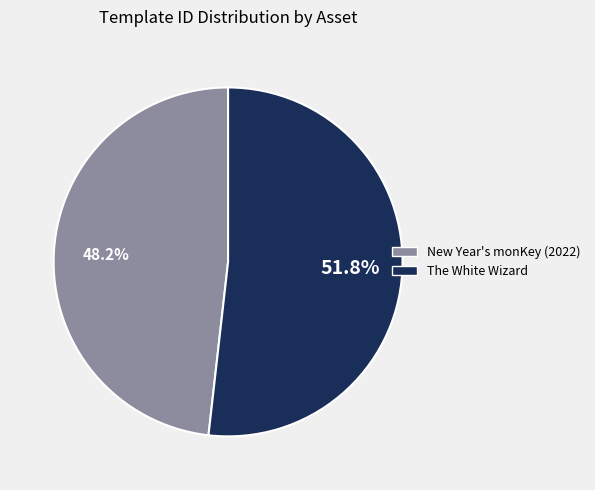

Which has a higher value, New Year's monKey (2022) or The White Wizard?

The White Wizard